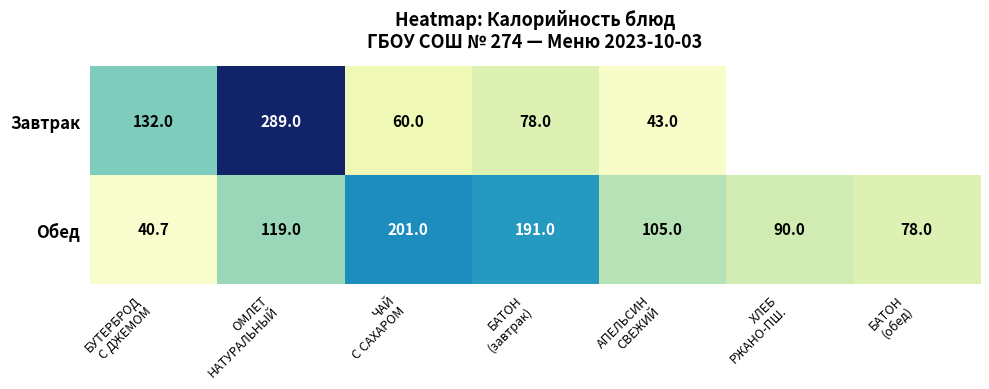

What is the difference between the maximum and minimum values in the Обед series?

160.3